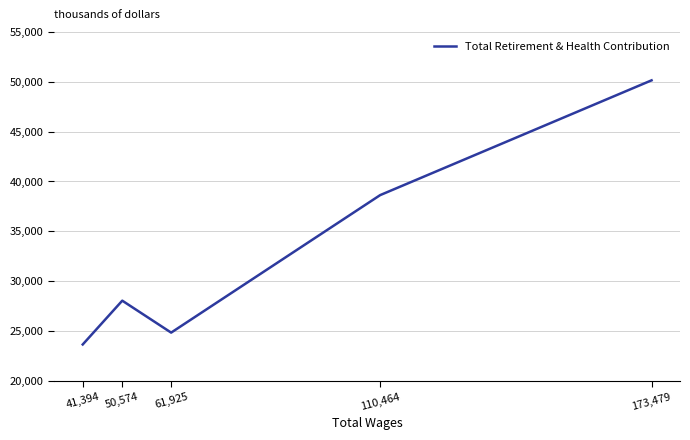

Rank the categories by value from highest to lowest.

173,479, 110,464, 50,574, 61,925, 41,394